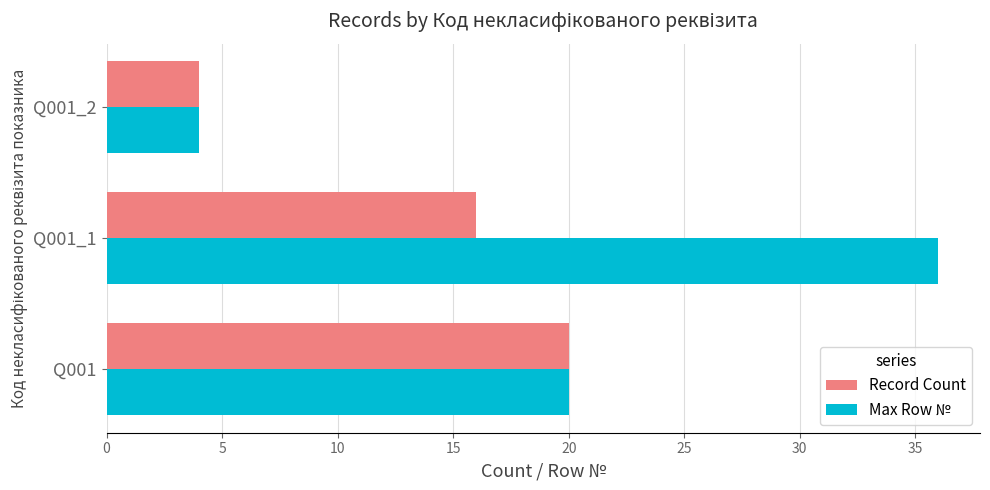

Is it true that Record Count equals 4 at Q001_2?

True